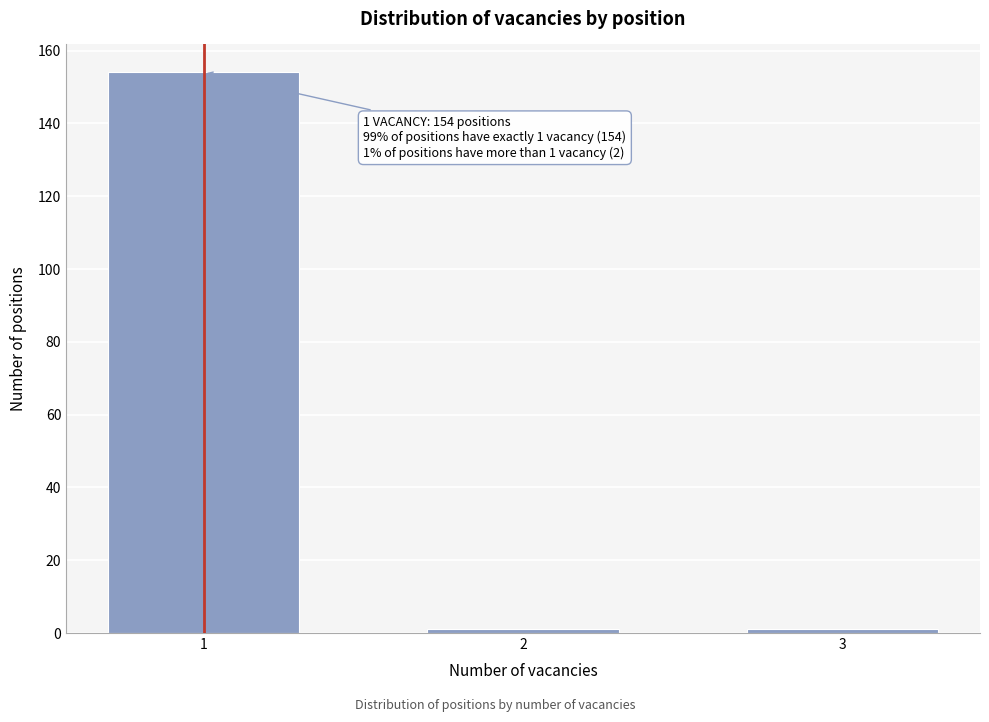

Reading left to right, what are all the values shown in this chart?

1=154	2=1	3=1